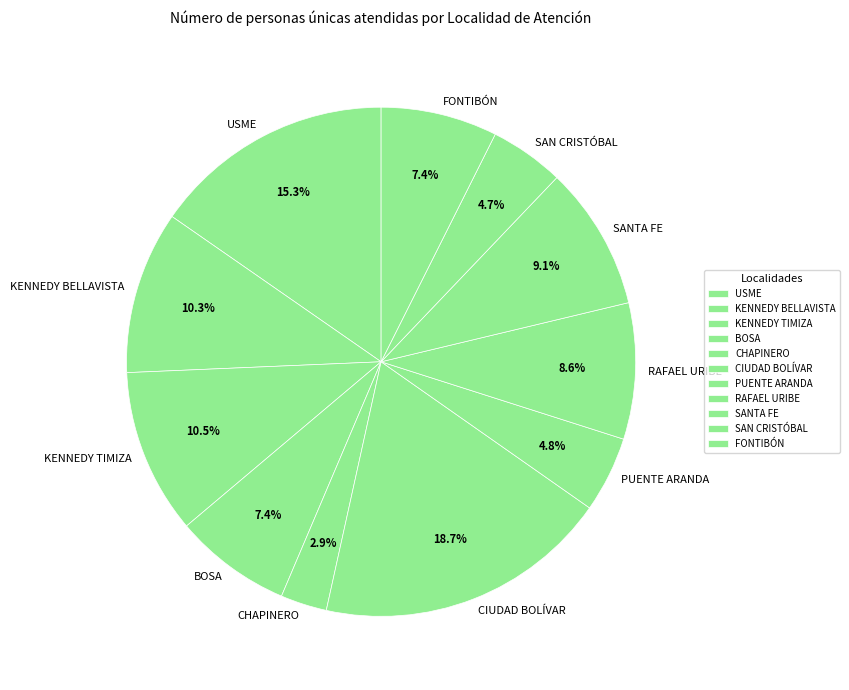

Which category has the smallest portion of the pie?

CHAPINERO